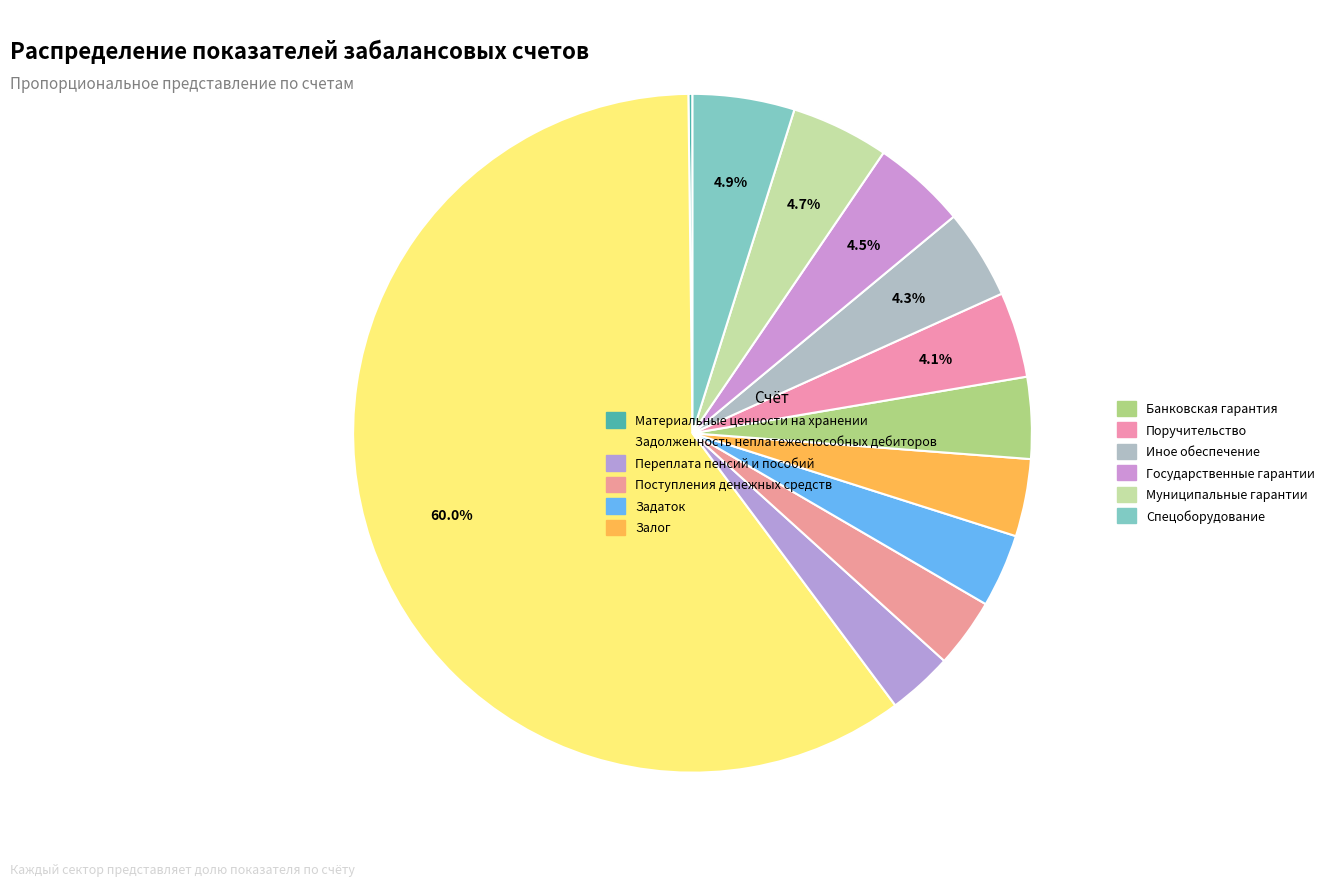

Rank the categories by value from highest to lowest.

Задолженность неплатежеспособных дебиторов, Спецоборудование, Муниципальные гарантии, Государственные гарантии, Иное обеспечение, Поручительство, Банковская гарантия, Залог, Задаток, Поступления денежных средств, Переплата пенсий и пособий, Материальные ценности на хранении